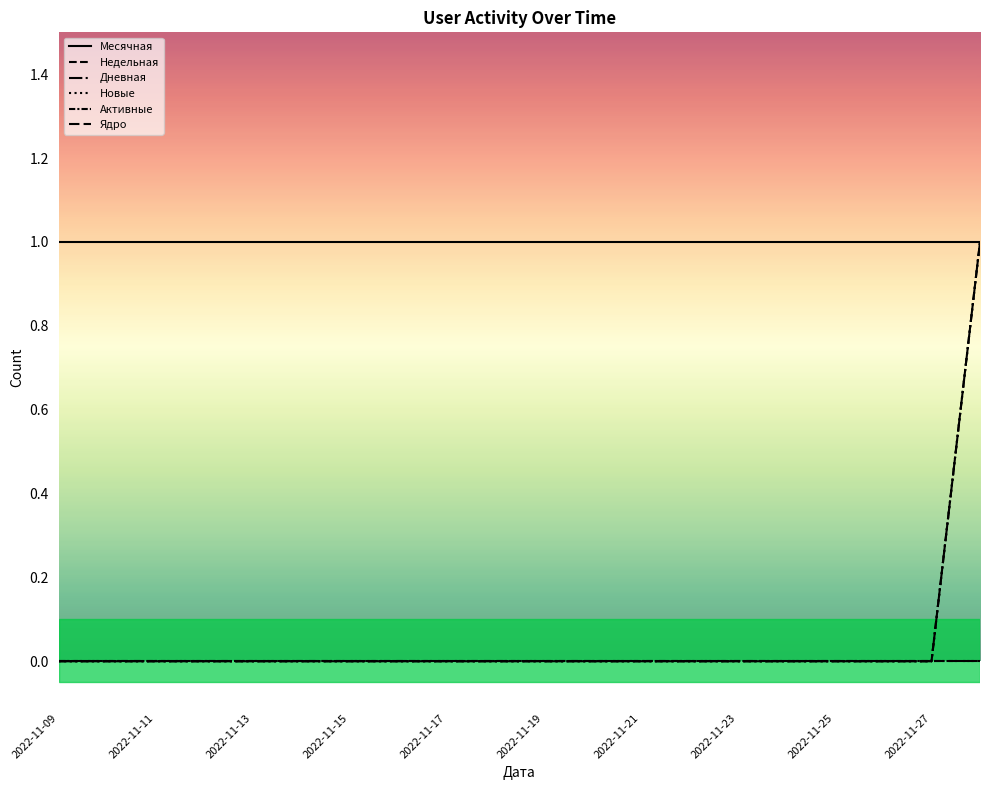

Does the chart have visible grid lines?

No